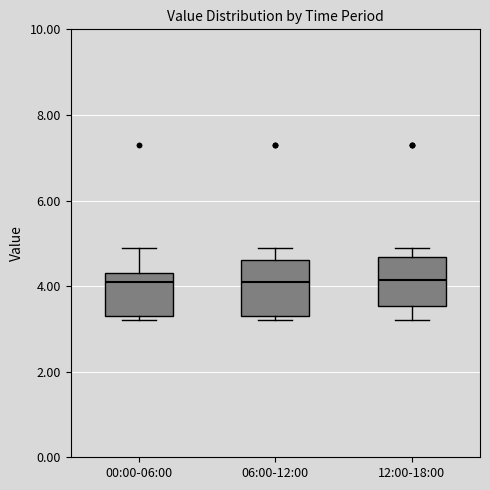

Reading left to right, transcribe this box plot: for each box, give where its median line is, the range the box spans, and where its two whiskers end, as read against the y-axis. The values are not printed on the chart, so give them approximately, as read against the axis.

00:00-06:00: median 4.2, box 3.4 to 4.4, whiskers 3.2 to 5.0
06:00-12:00: median 4.2, box 3.4 to 4.6, whiskers 3.2 to 5.0
12:00-18:00: median 4.2, box 3.6 to 4.6, whiskers 3.2 to 5.0